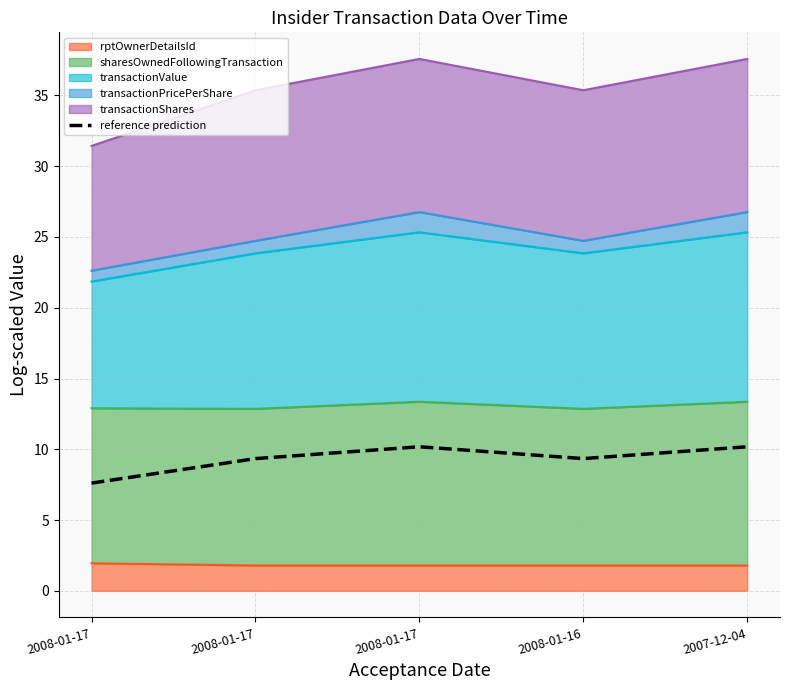

The chart shows a value of 14.0 at 2007-12-04. True or false?

False